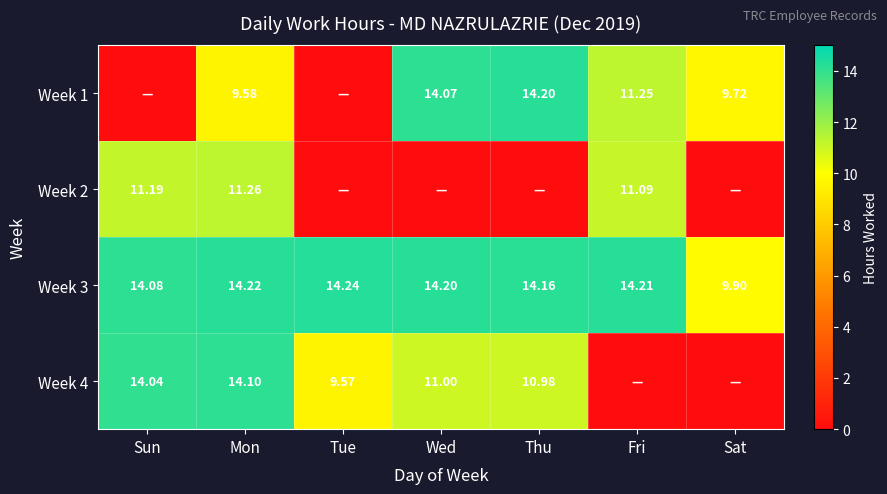

List the labels in order of Week 3 value, smallest first.

Sat, Sun, Thu, Wed, Fri, Mon, Tue